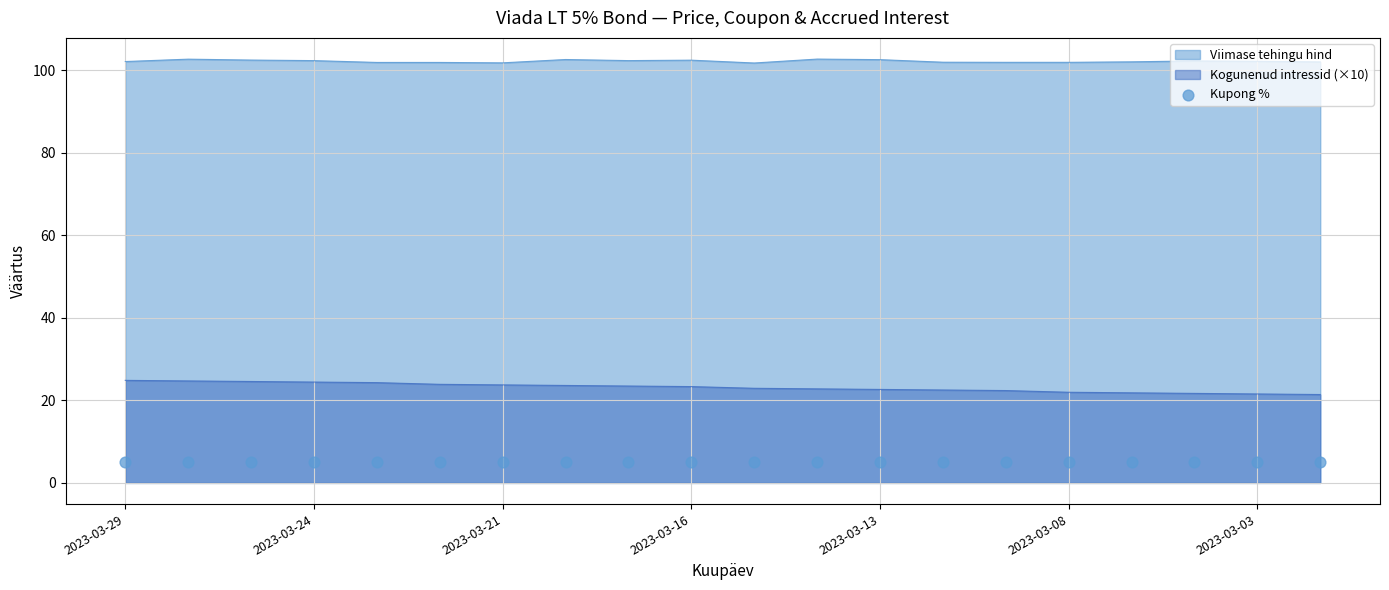

Which series has the largest Y range (max minus min)?

Kogunenud intressid